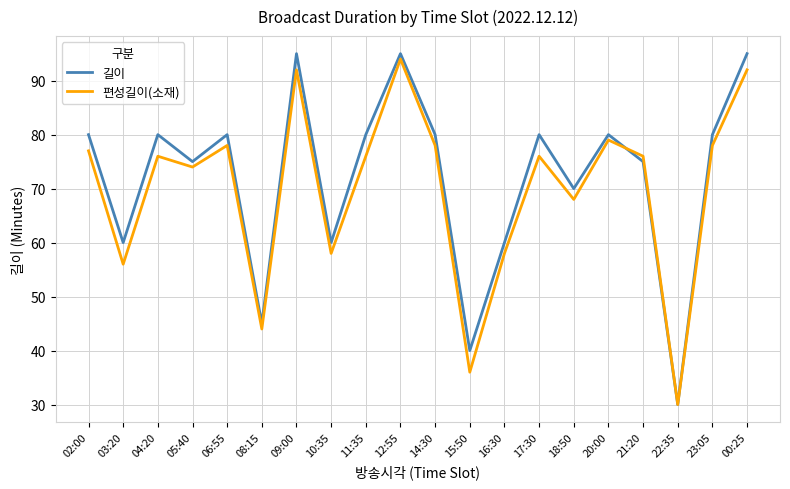

Is it true that 길이 equals 80 at 02:00?

True